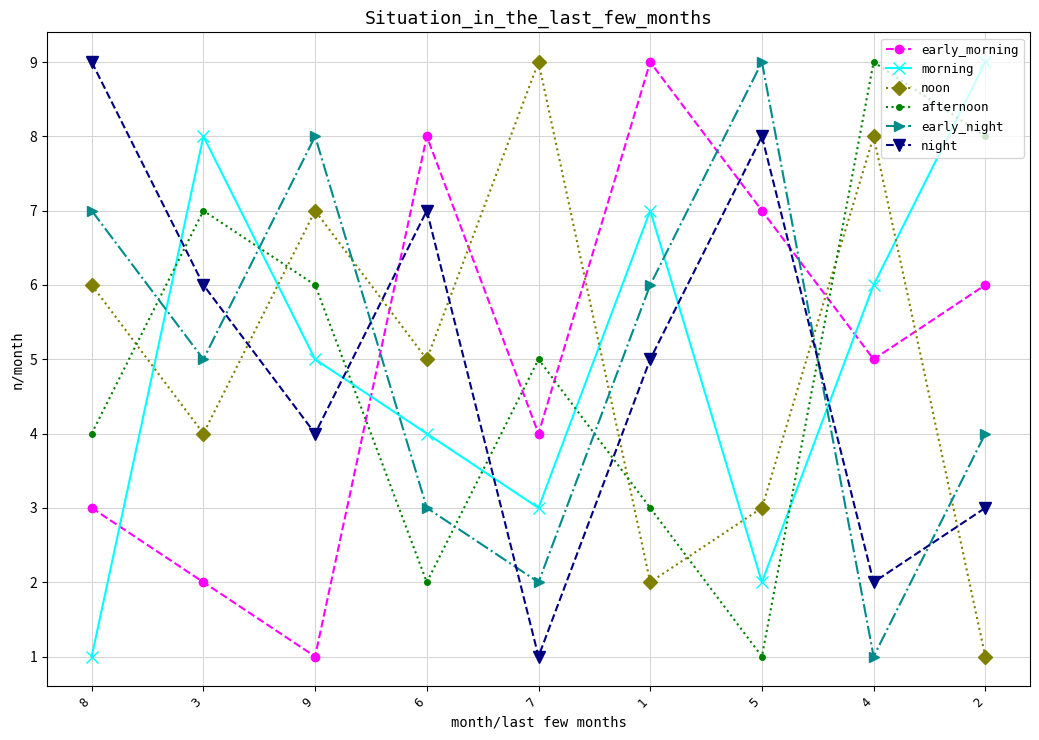

Reading right to left, transcribe all the data shown in this chart.

early_morning: 6	5	7	9	4	8	1	2	3
morning: 9	6	2	7	3	4	5	8	1
noon: 1	8	3	2	9	5	7	4	6
afternoon: 8	9	1	3	5	2	6	7	4
early_night: 4	1	9	6	2	3	8	5	7
night: 3	2	8	5	1	7	4	6	9